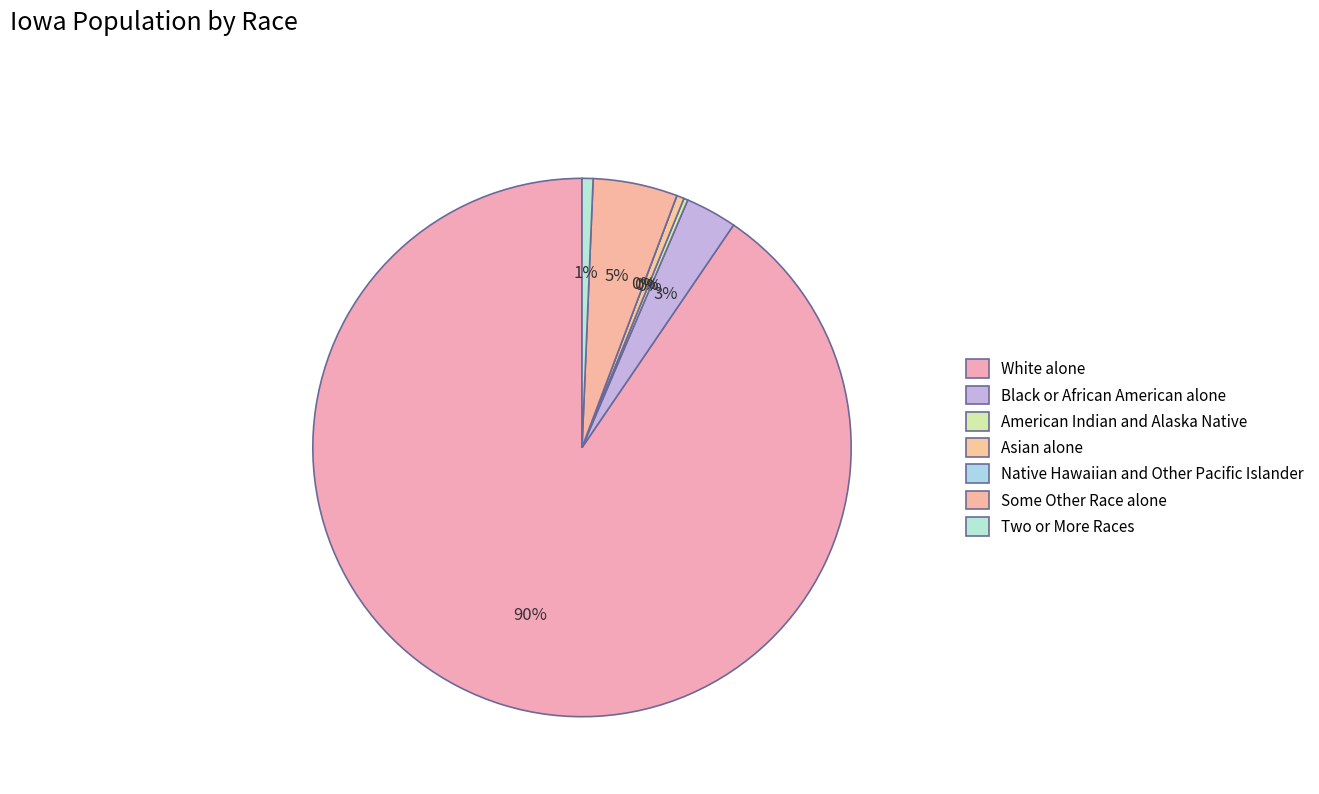

Which has a higher value, Asian alone or White alone?

White alone